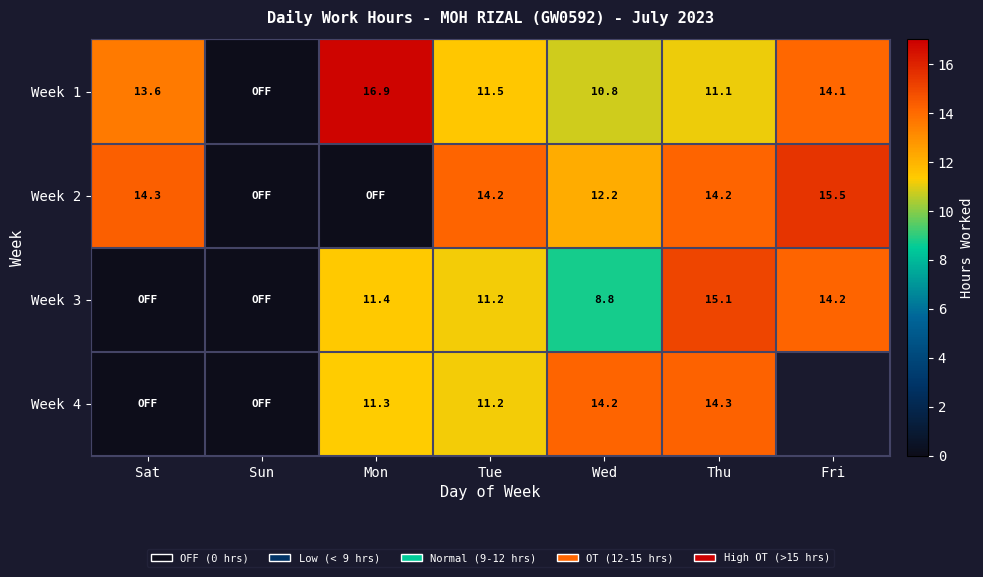

Read the Week 4 value at Tue.

11.2